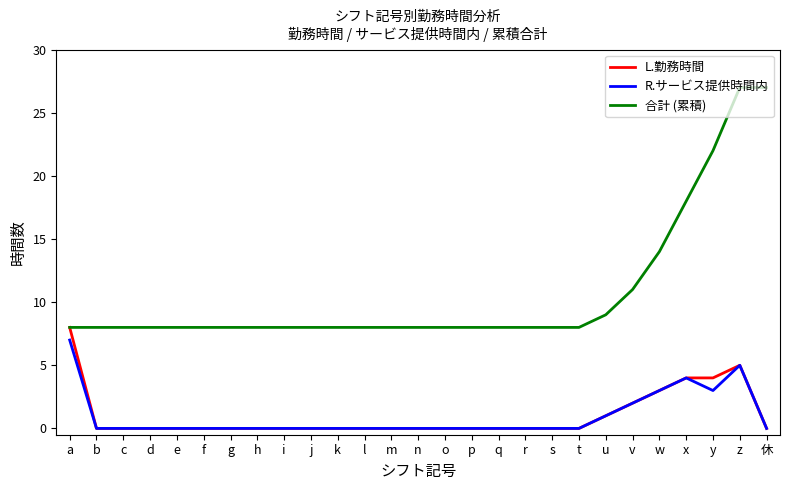

Which series has the widest spread of values?

合計 (累積)